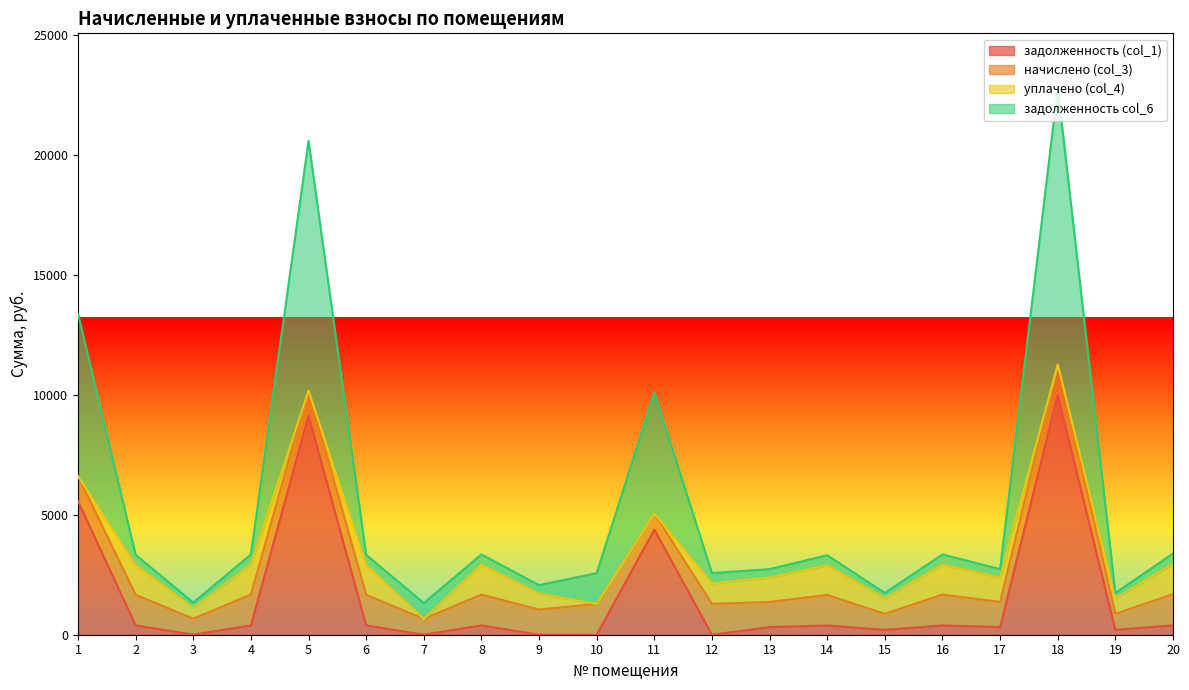

At which category is the sum across all series the highest?

18